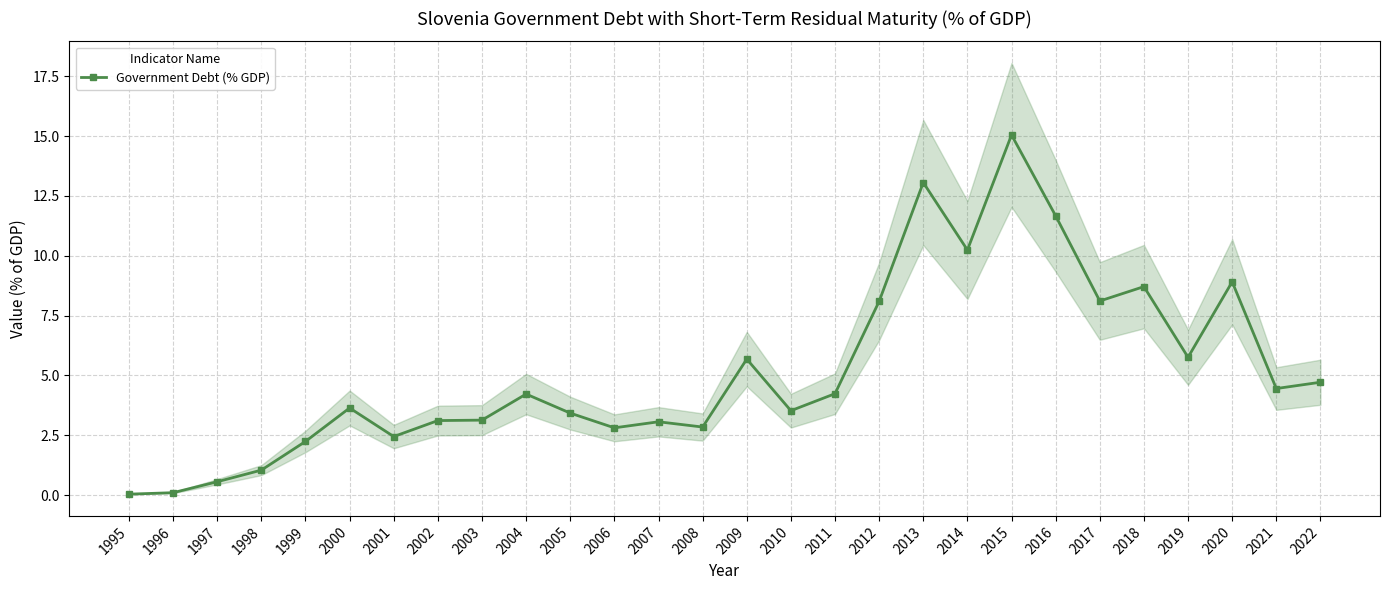

Is it true that the value at 2012 is 8.1?

True